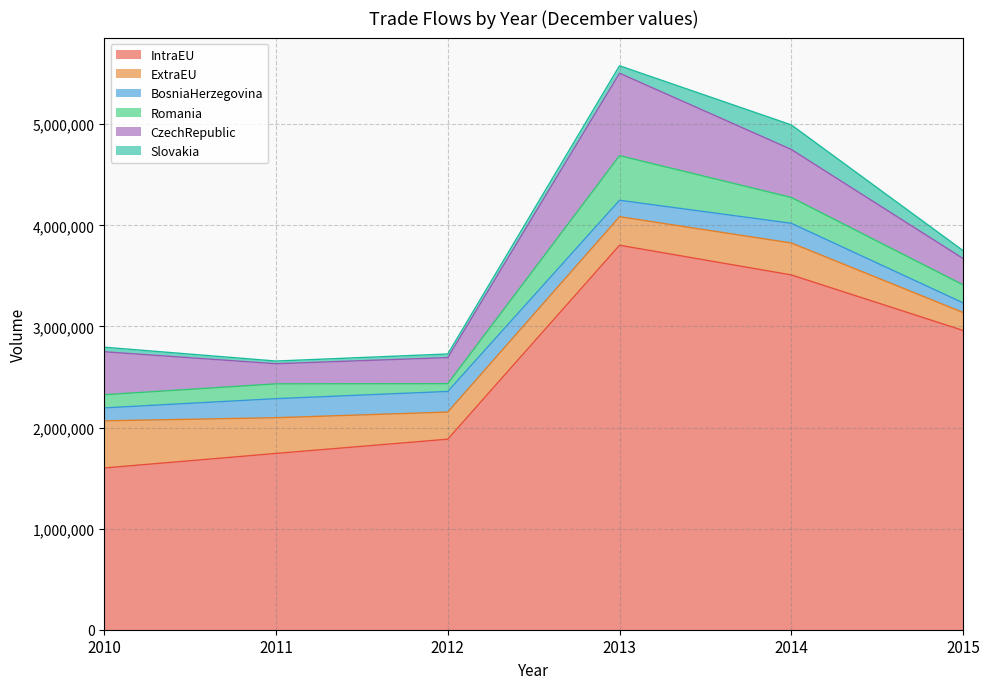

Is the value of CzechRepublic at 2012 greater than the value of IntraEU at 2013?

No